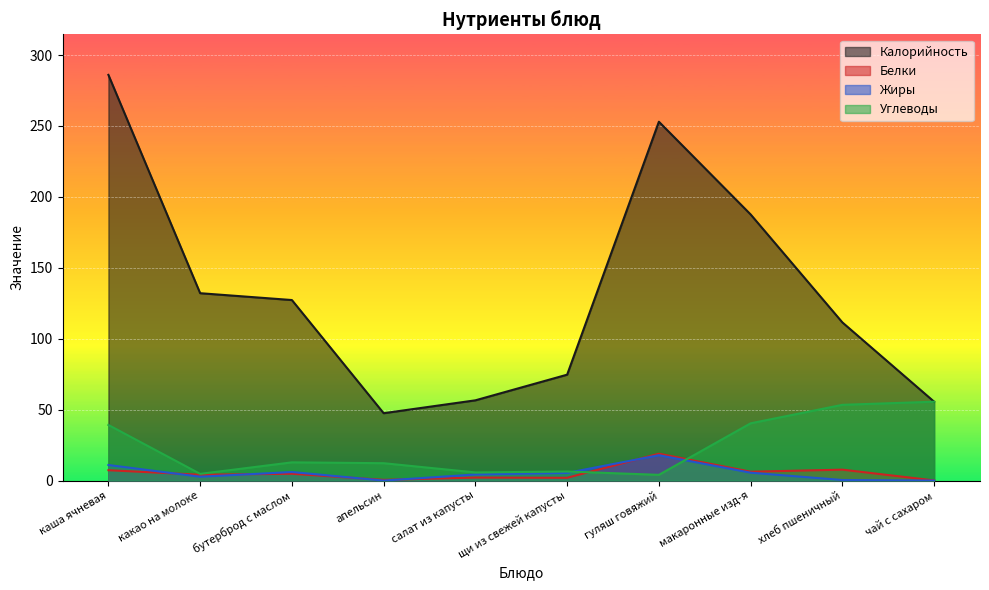

Between салат из капусты and щи из свежей капусты, which series saw the biggest shift?

Калорийность